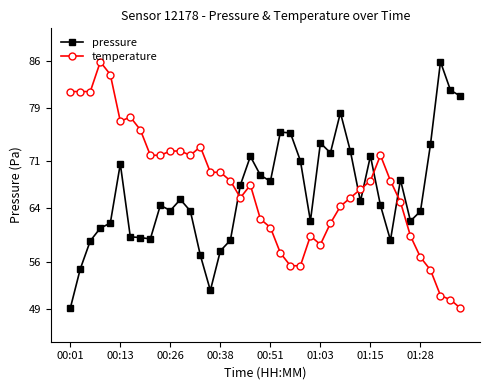

How many data points in temperature are less than 68?

20